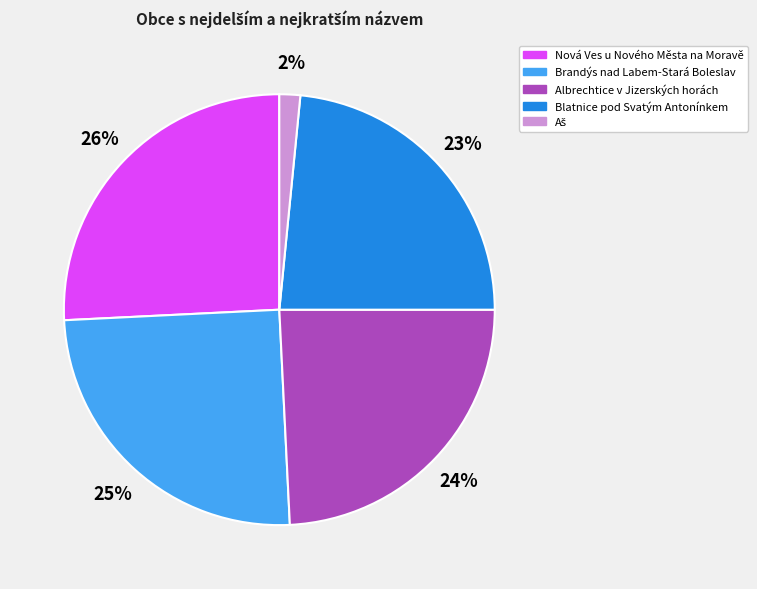

Which category has the biggest portion of the pie?

Nová Ves u Nového Města na Moravě